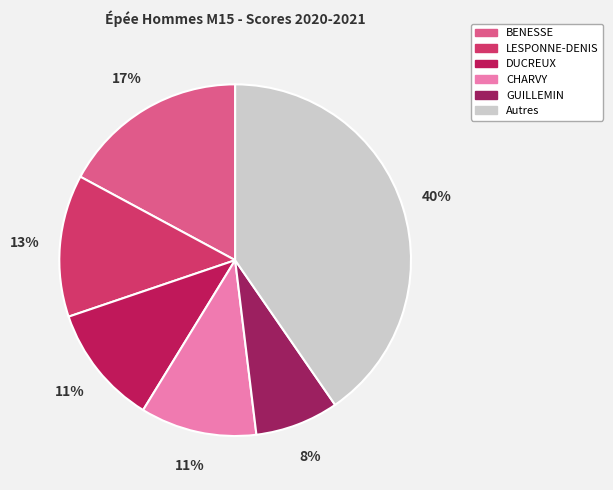

How many segments does this pie chart have?

6